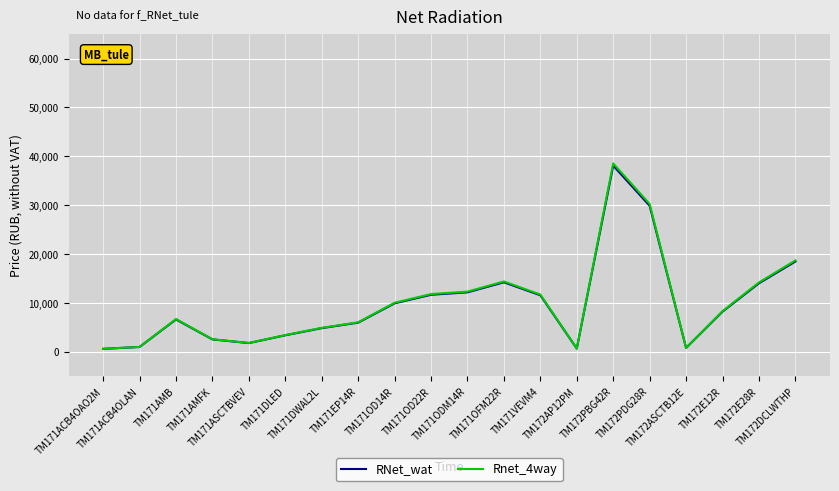

Which series has the largest range (max minus min)?

Rnet_4way